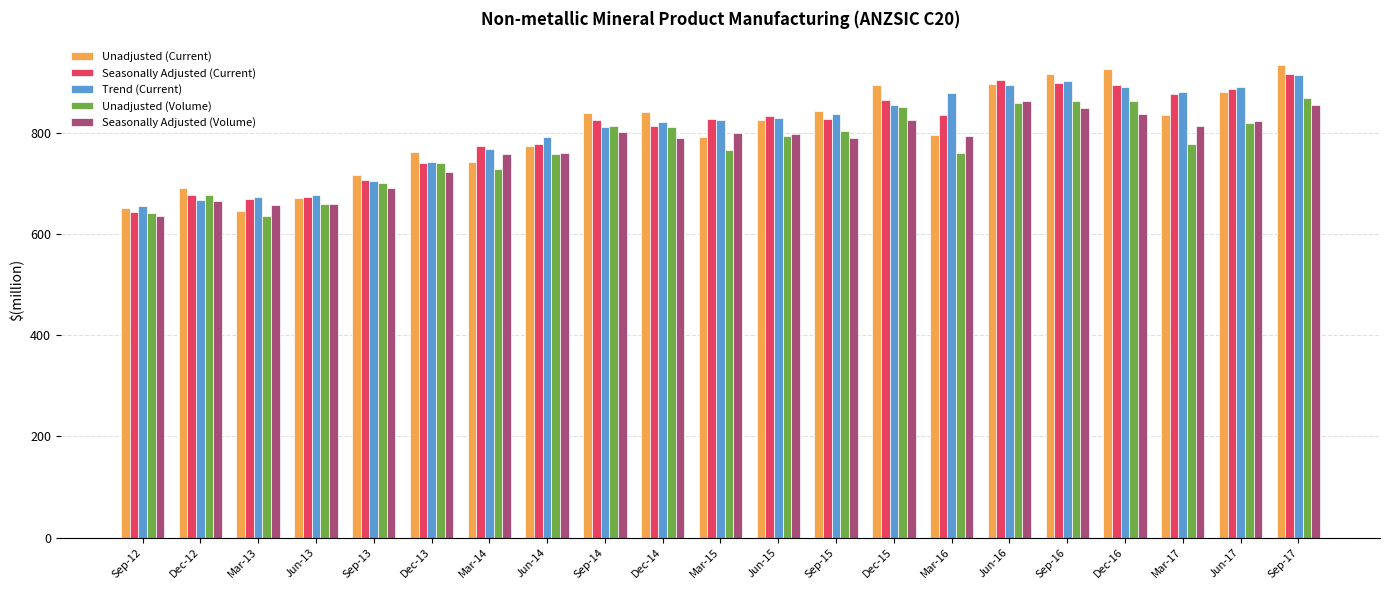

What is the highest value of the Trend (Current) series?

913